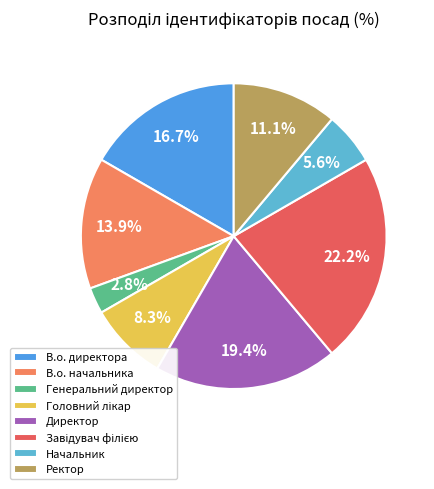

How many slices are in this pie chart?

8